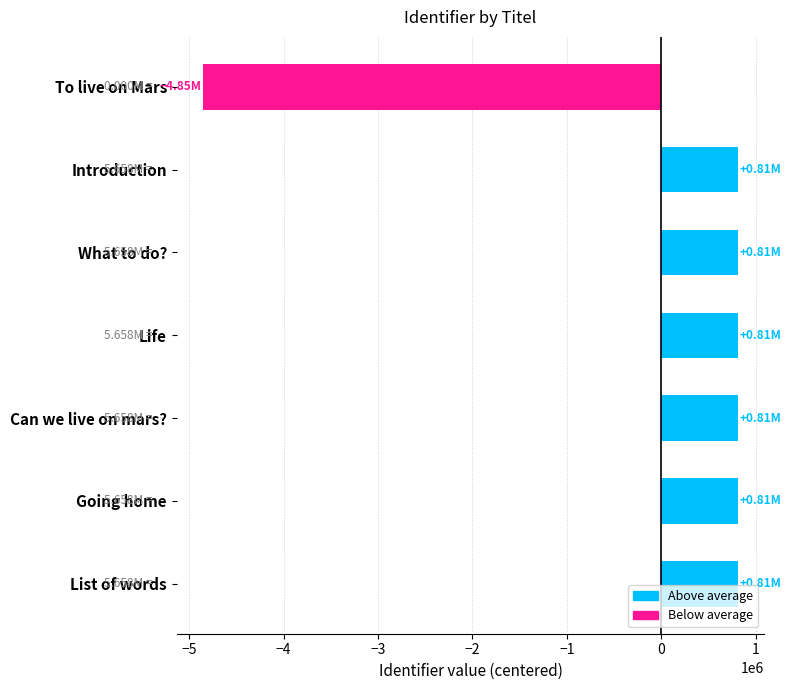

What is the sum of the values at Can we live on mars? and Introduction?

1616477.9